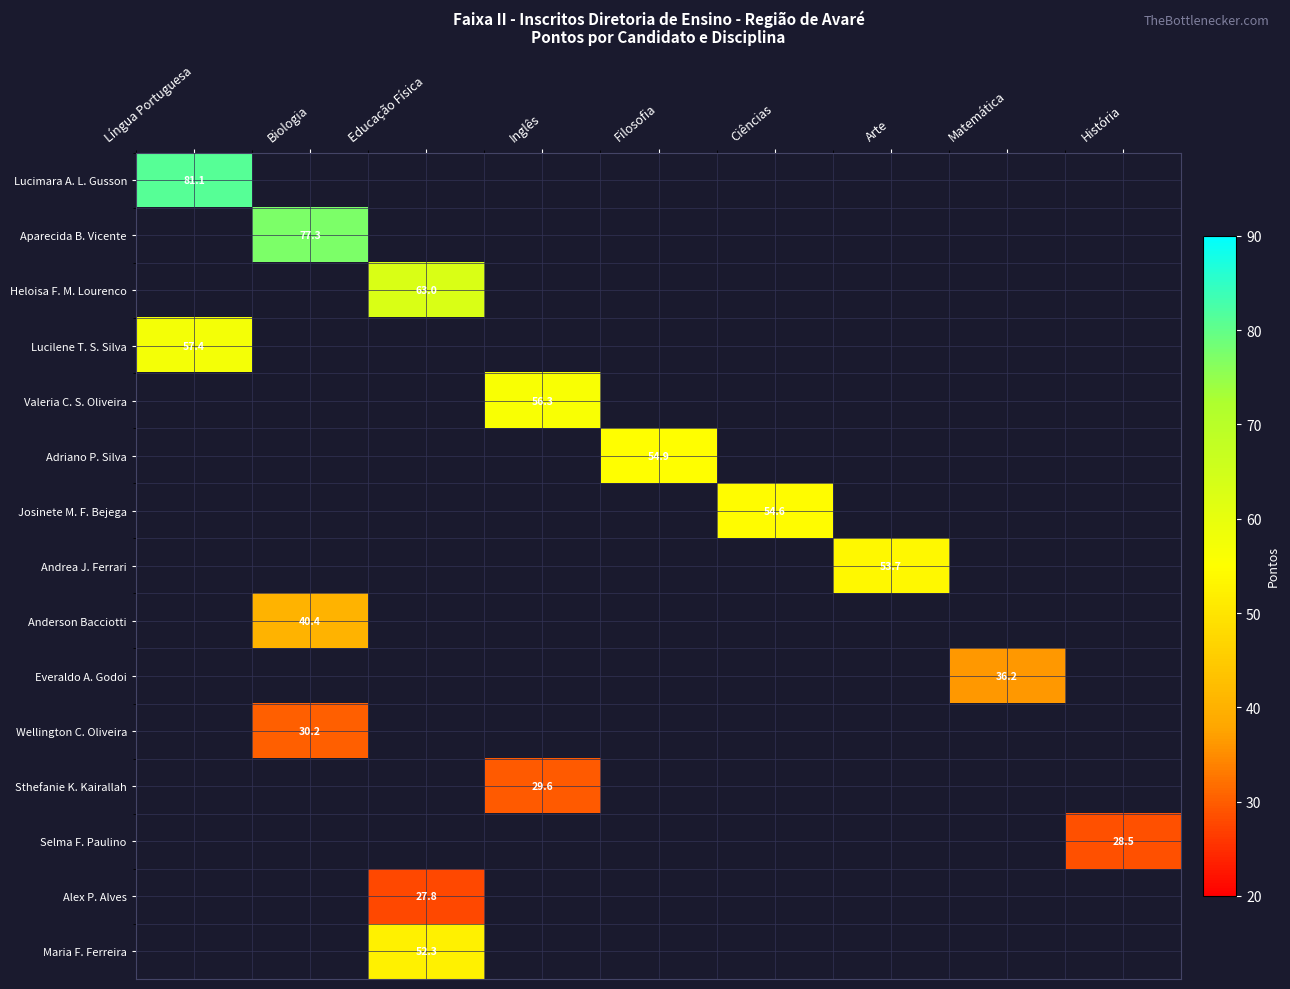

At how many categories does at least one series exceed 67?

2